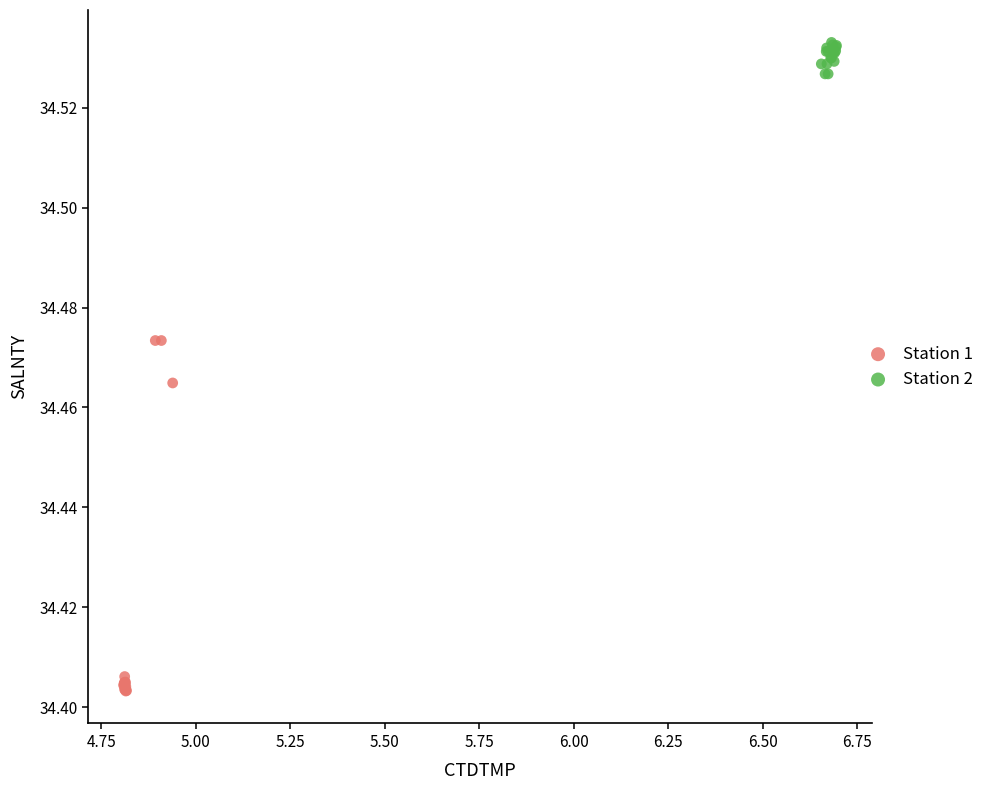

Which series contains the highest Y value?

Station 2